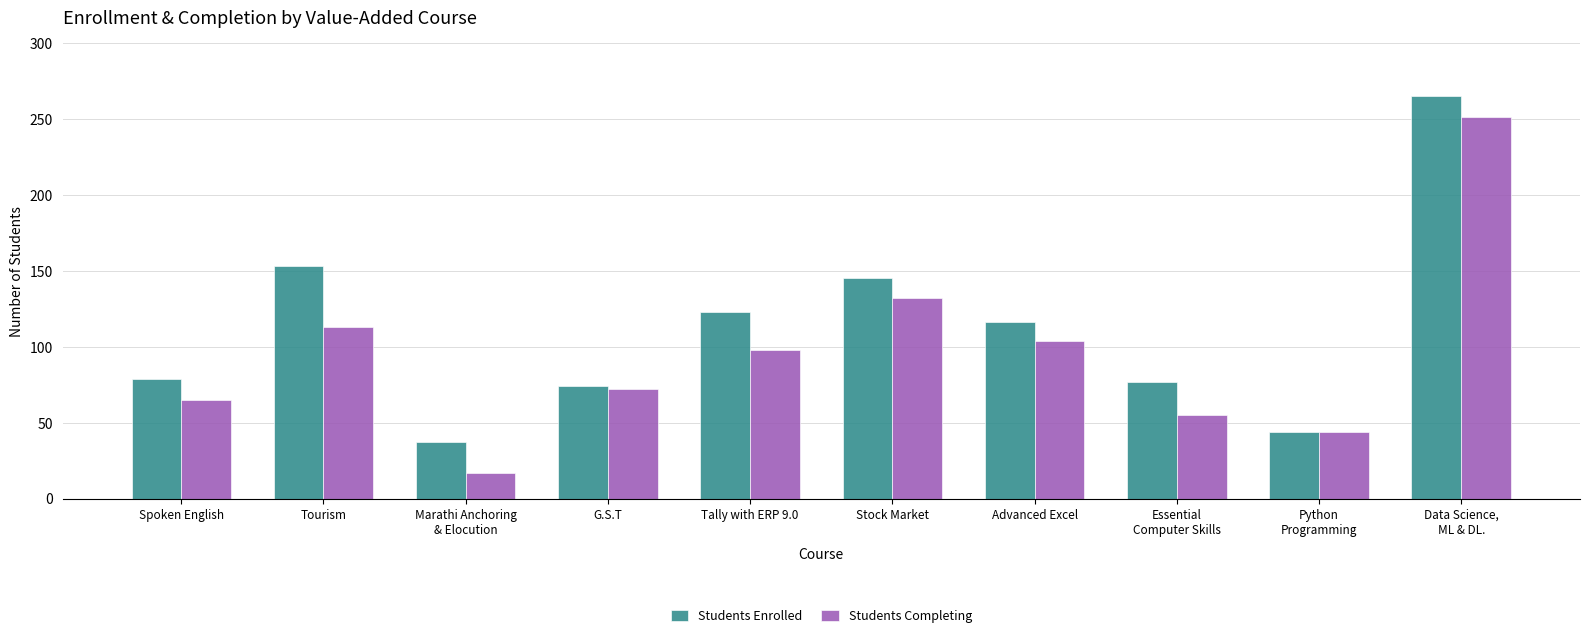

Rank the series by their average value, from highest to lowest.

Students Enrolled, Students Completing